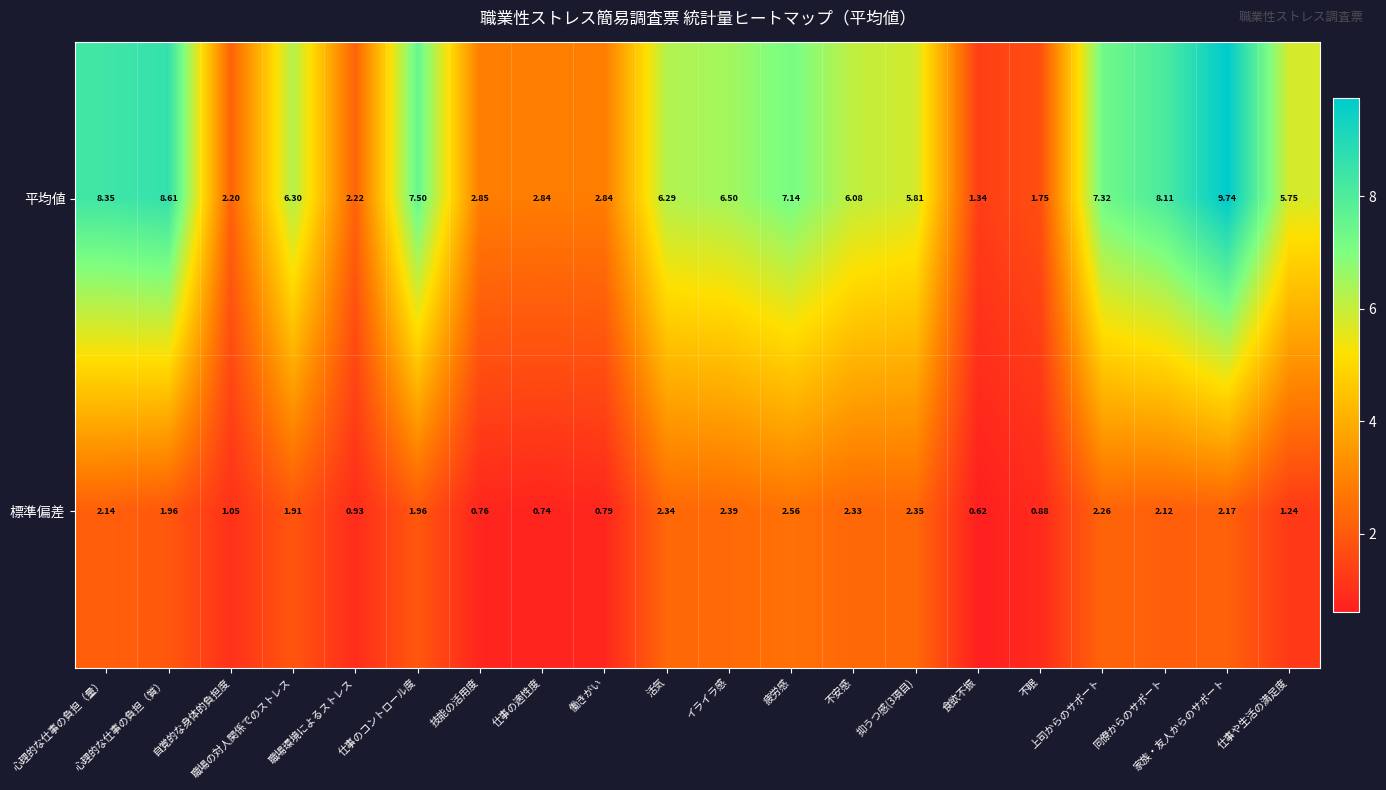

Which series has the widest spread of values?

平均値